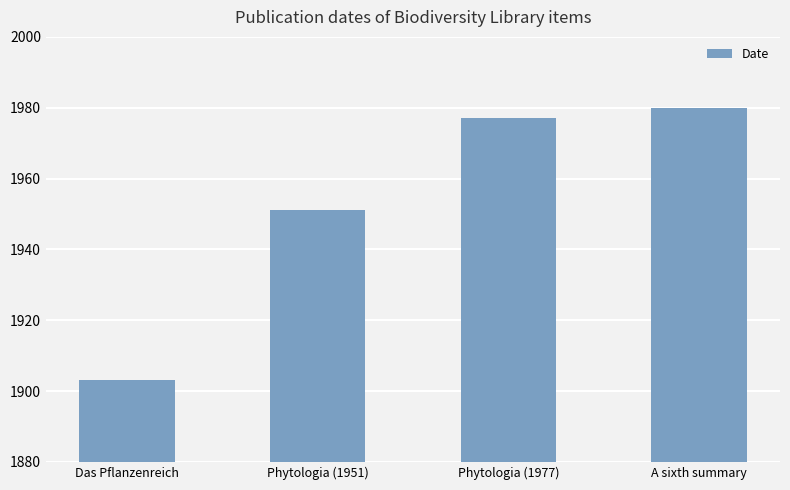

How many series are shown in this chart?

1